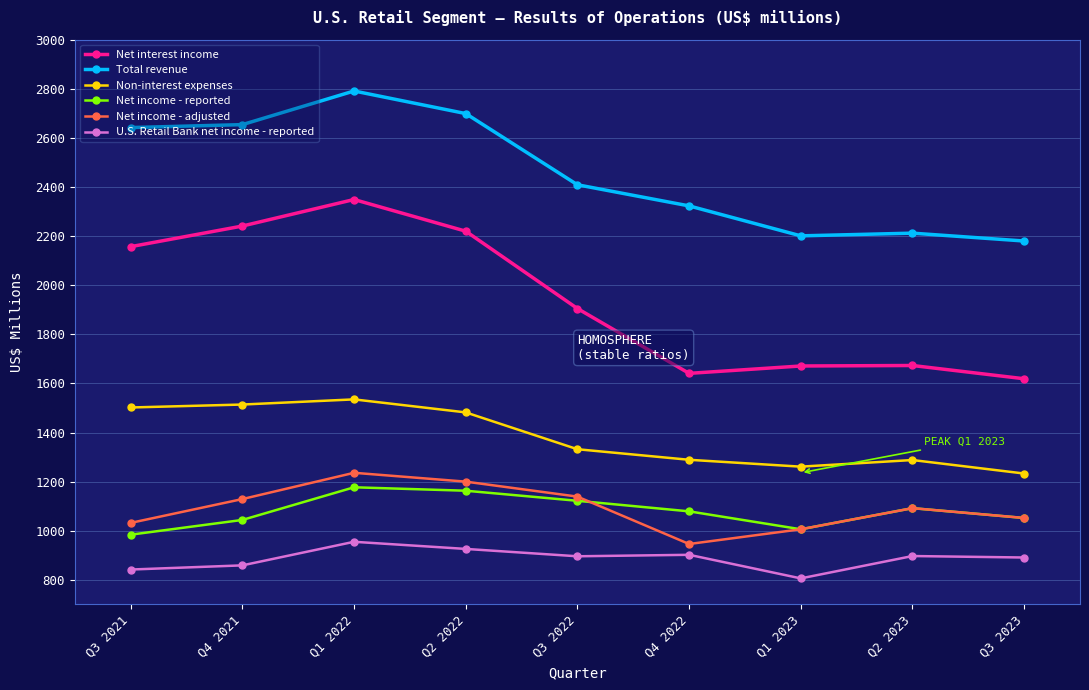

True or false: Net income - adjusted and Net interest income intersect in this chart.

False